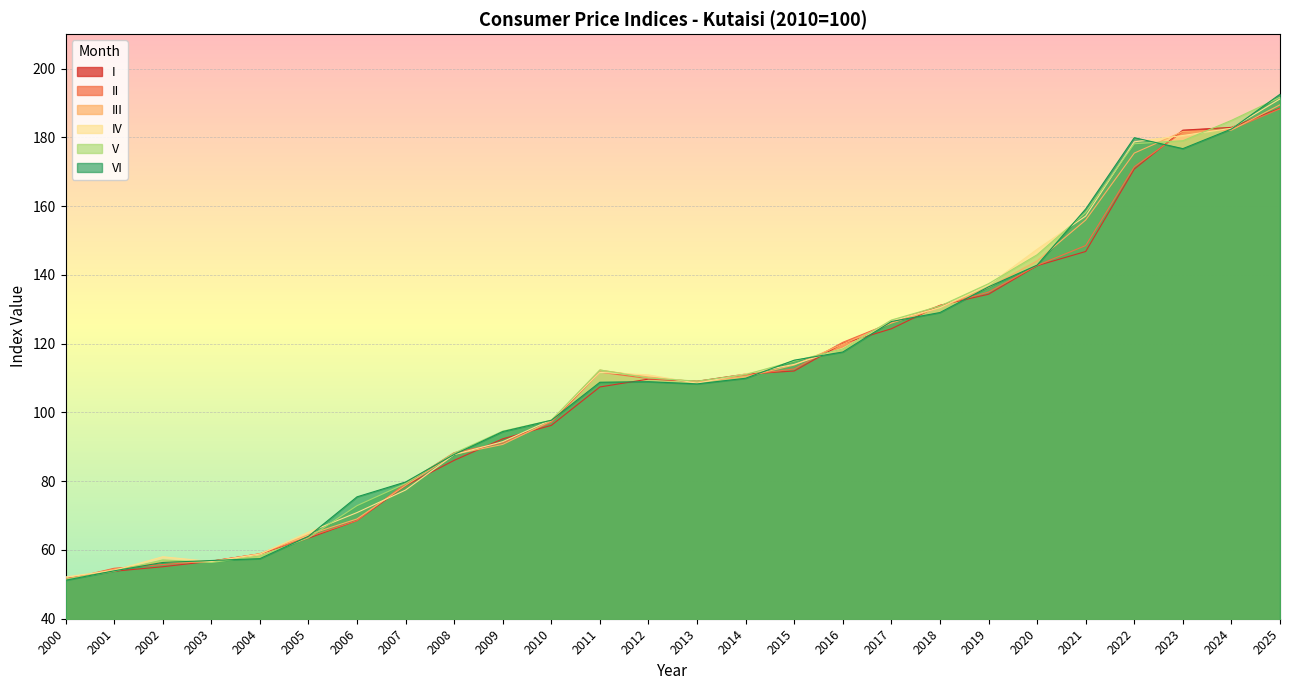

Rank the categories by V value from highest to lowest.

2025, 2024, 2023, 2022, 2021, 2020, 2019, 2018, 2017, 2016, 2015, 2011, 2014, 2012, 2013, 2010, 2009, 2008, 2007, 2006, 2005, 2004, 2002, 2003, 2001, 2000